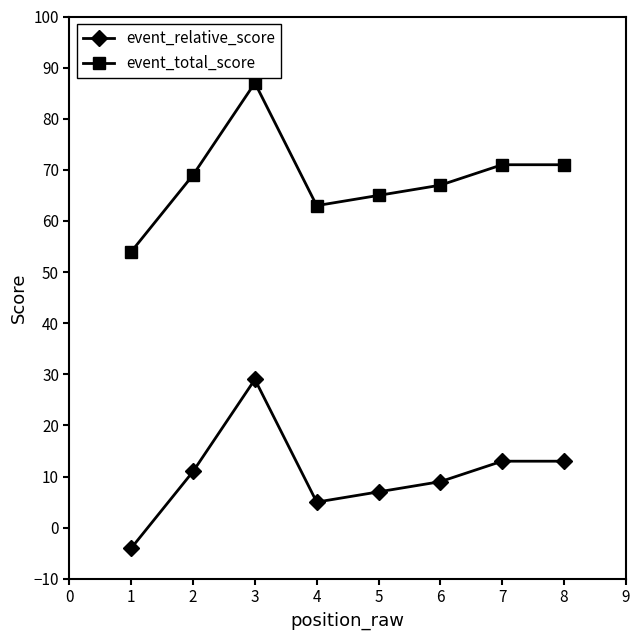

What is the highest value of the event_relative_score series?

29